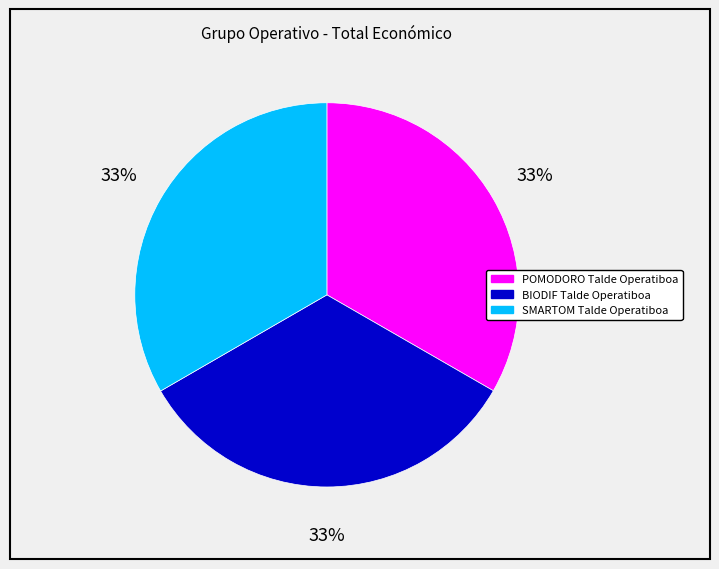

Is SMARTOM Talde Operatiboa the majority of the pie?

No